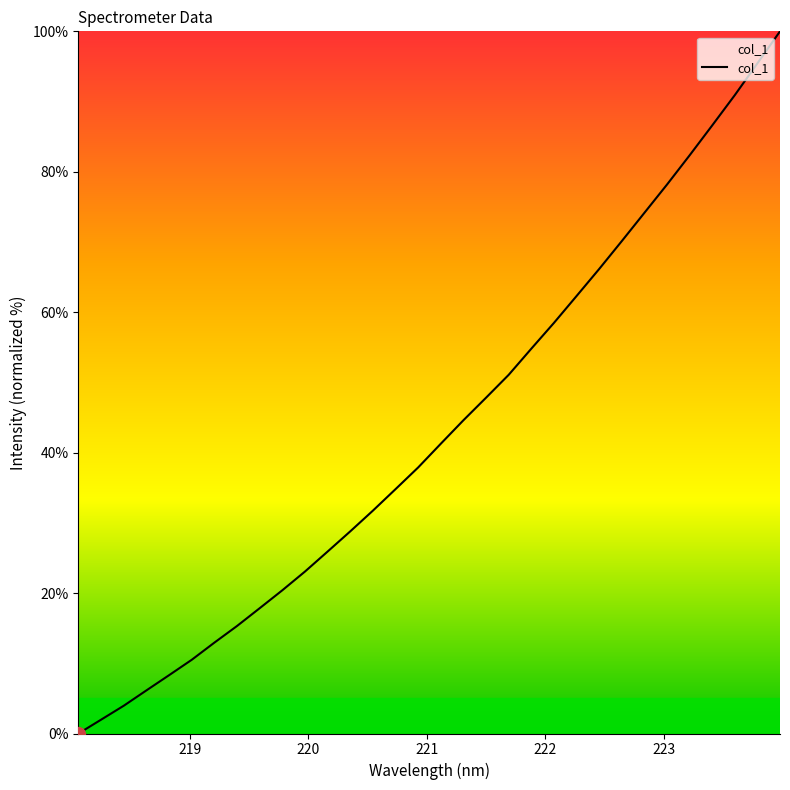

What is the average value?

43.2